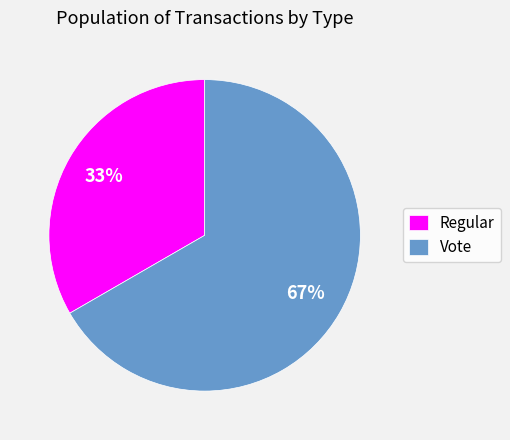

To the nearest percent, what portion does Regular represent?

33%